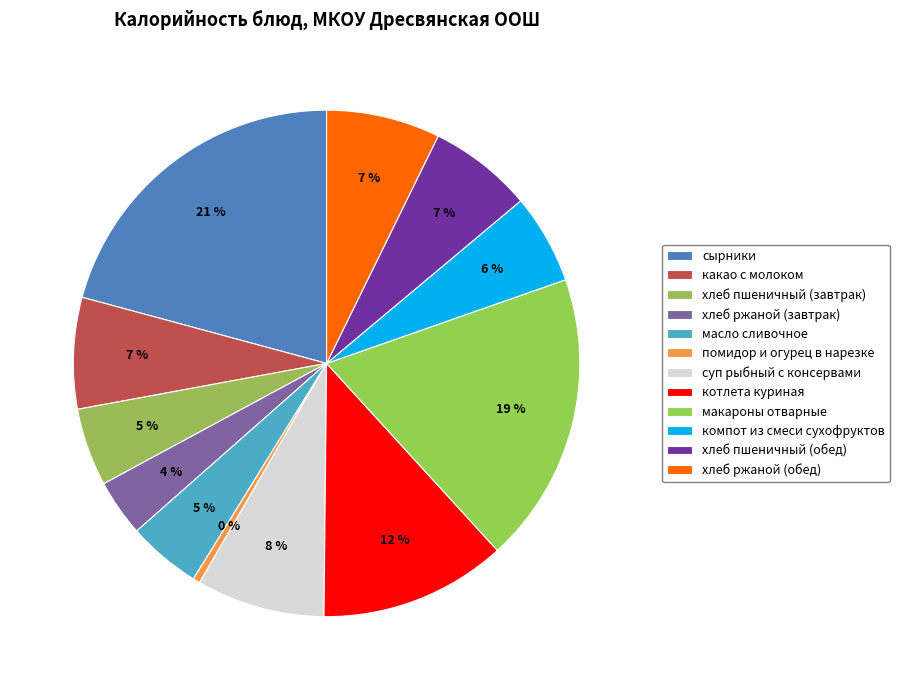

How many segments does this pie chart have?

12